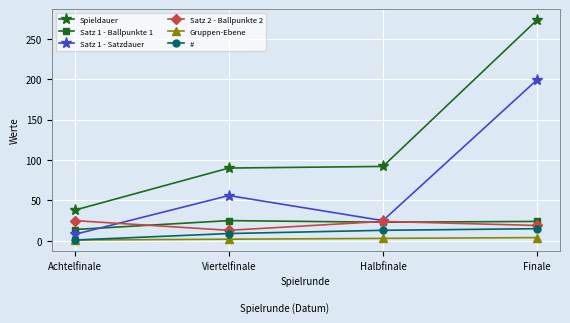

What is the difference between the second highest and minimum values in the Spieldauer series?

54